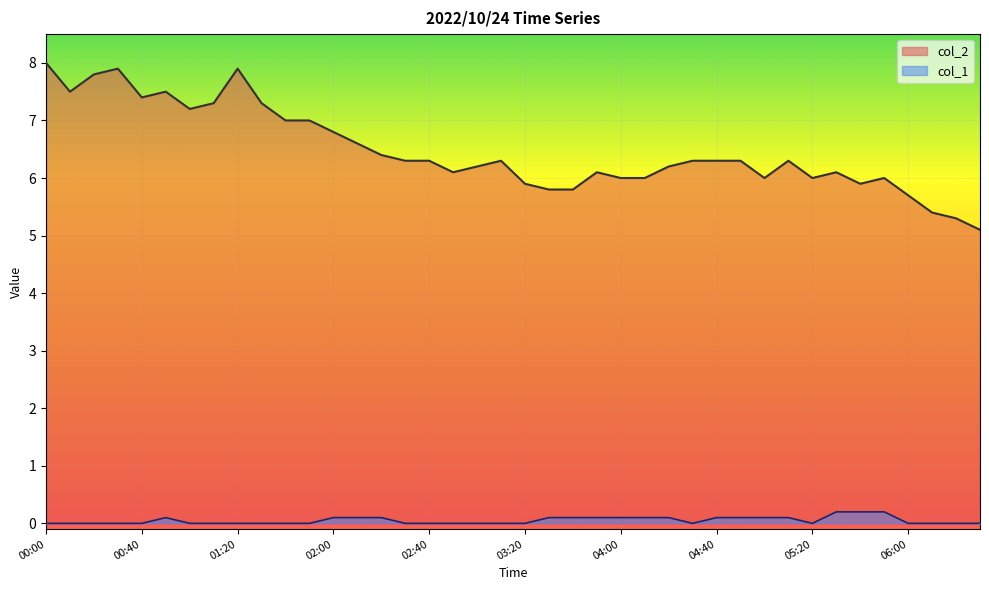

True or false: col_1 and col_2 intersect in this chart.

False